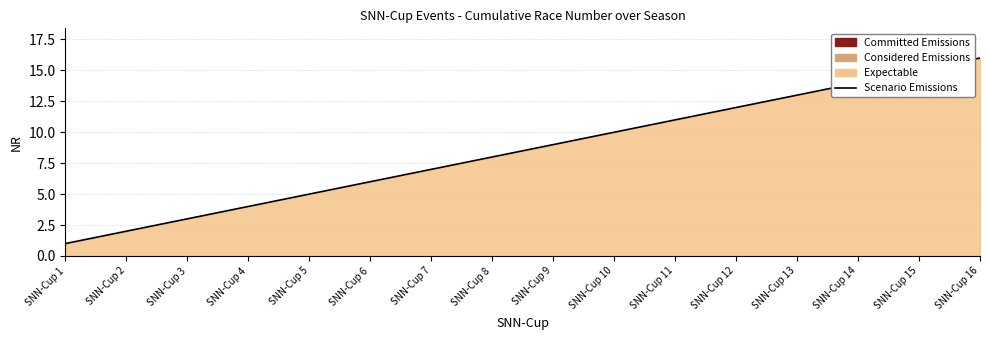

Where does the data first go above 9?

SNN-Cup 10